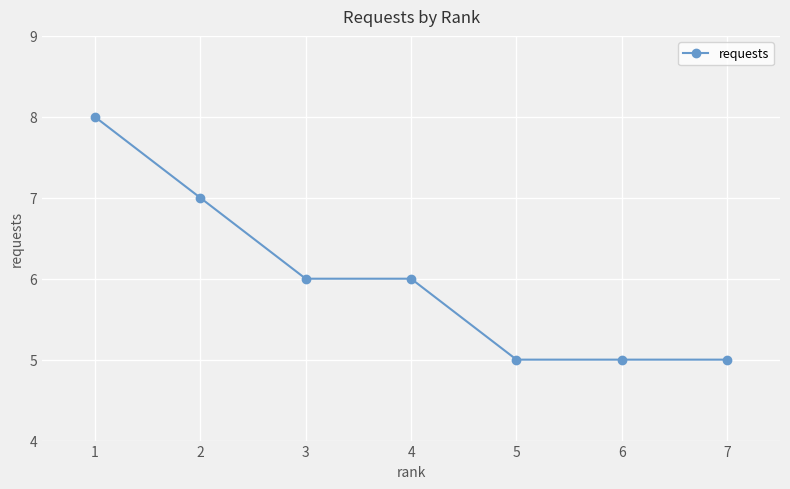

Reading left to right, what are all the values shown in this chart?

1=8	2=7	3=6	4=6	5=5	6=5	7=5